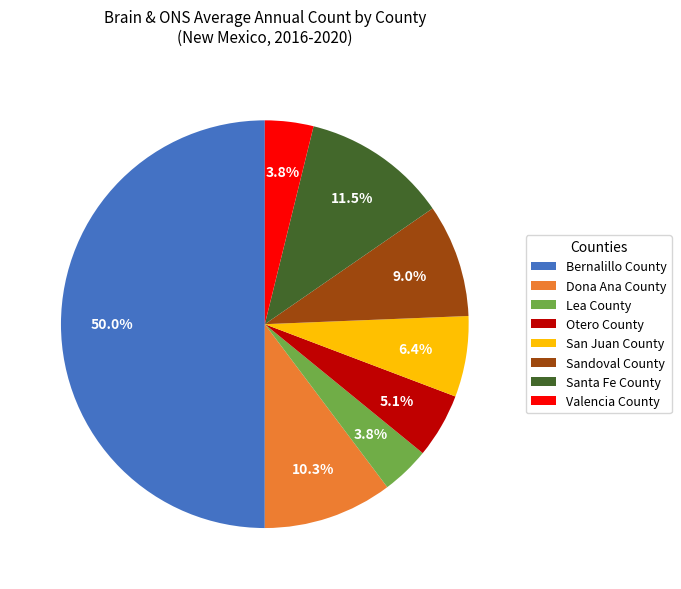

To the nearest percent, what is the average slice percentage?

12%